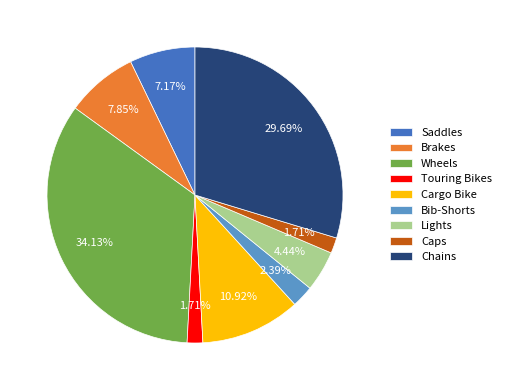

What percentage is the Lights slice, to the nearest percent?

4%